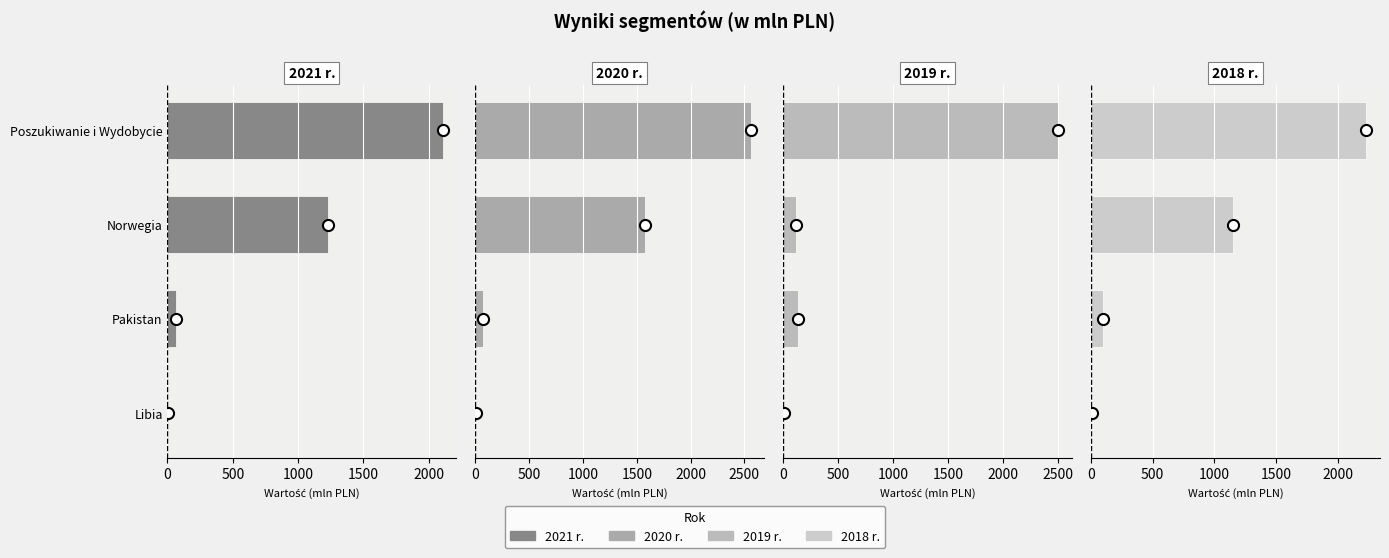

The value of 2020 r. at Libia is 1. True or false?

False